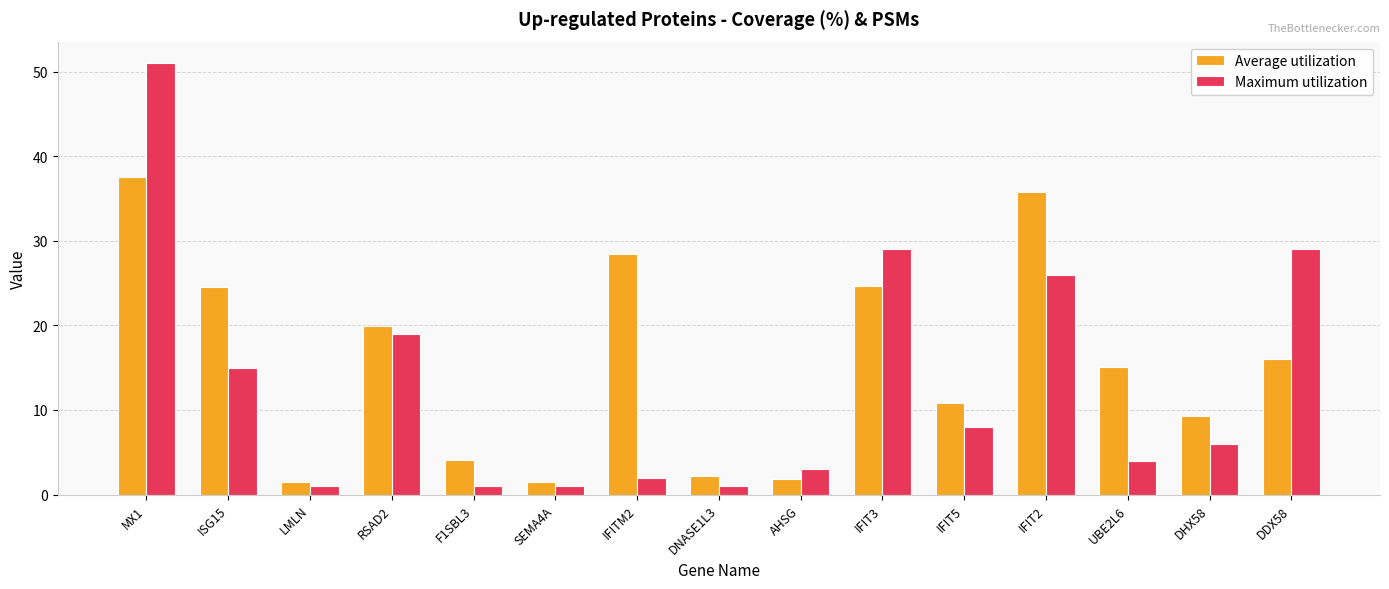

What are all the series names shown in the legend?

Average utilization, Maximum utilization